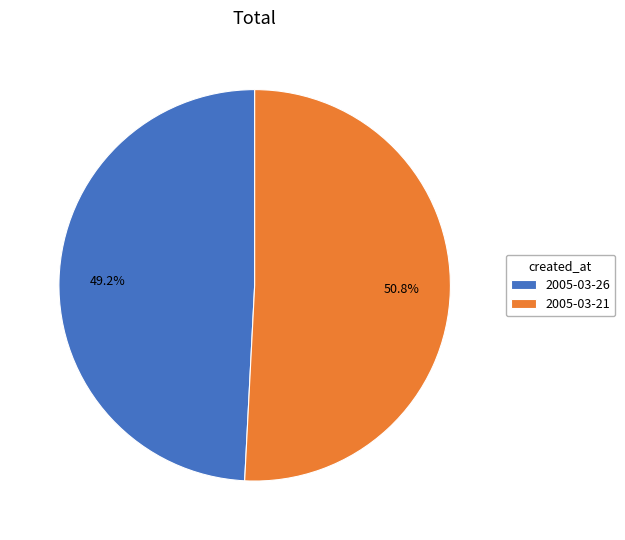

Count the number of slices in the pie.

2